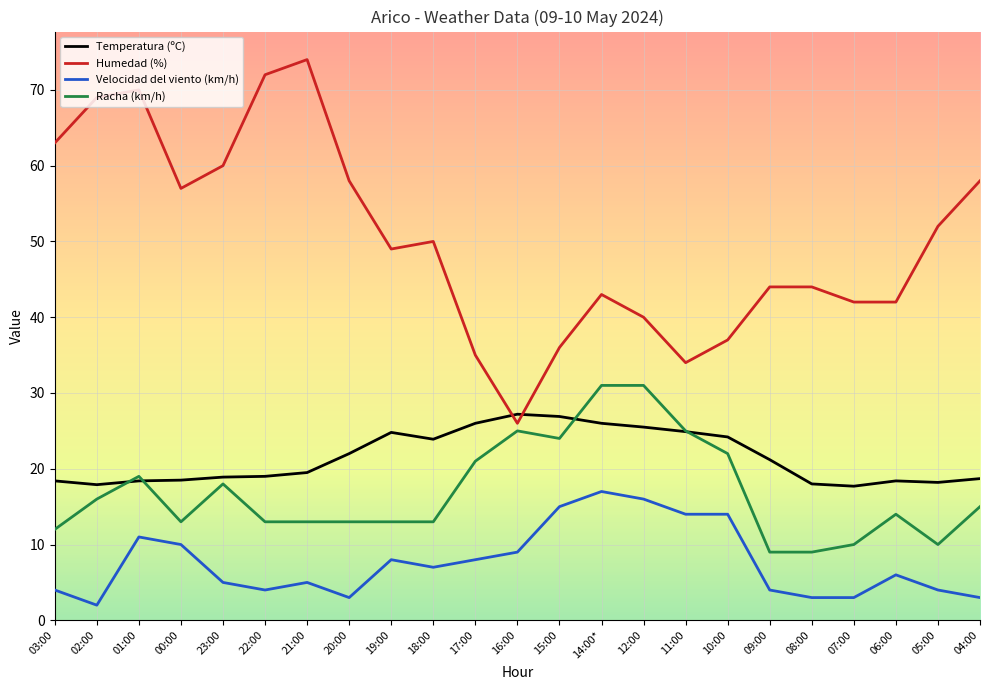

True or false: Humedad (%) has a value of 108.7 at 03:00.

False